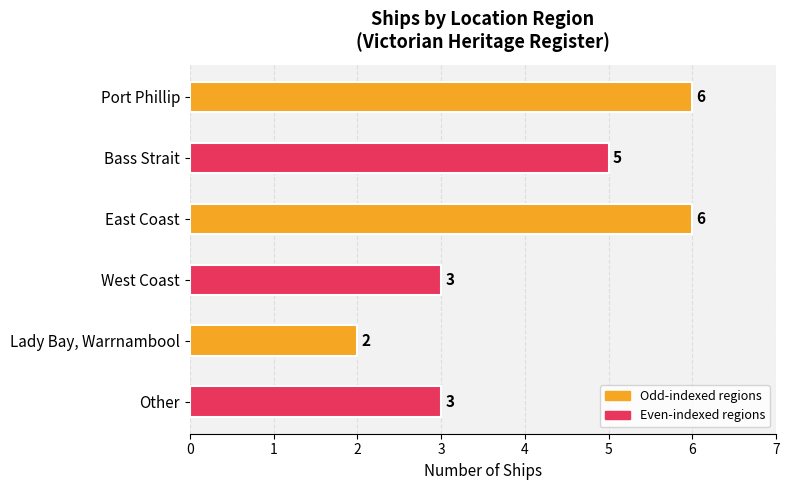

Count the number of data series in this chart.

1